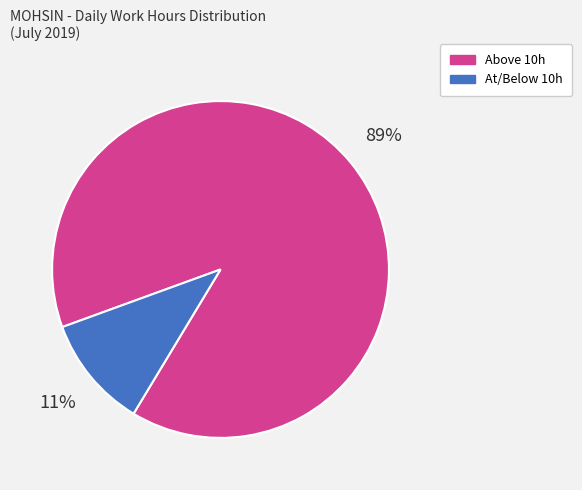

To the nearest percent, what is the difference between the largest and smallest slice percentages?

78%